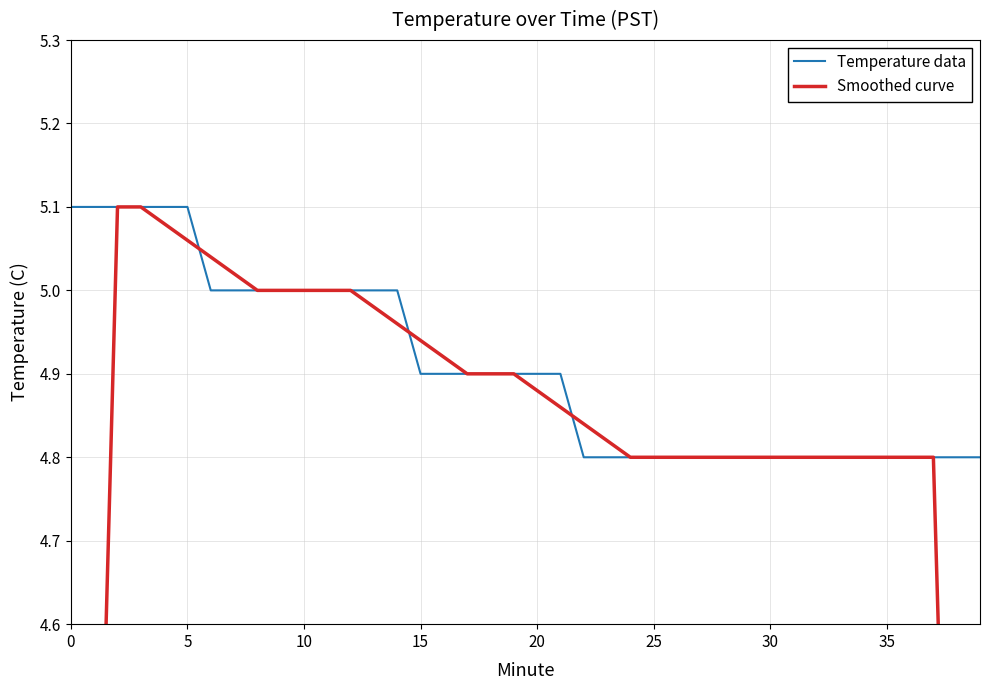

How many lines are shown in the chart?

2